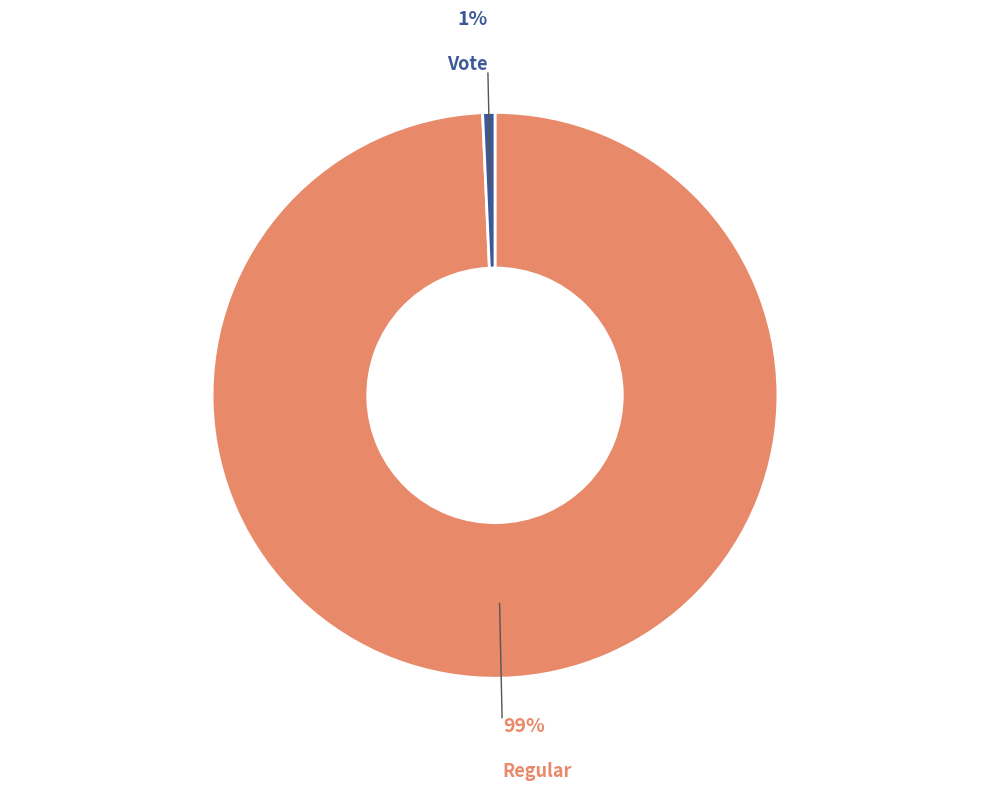

How many slices are in this pie chart?

2